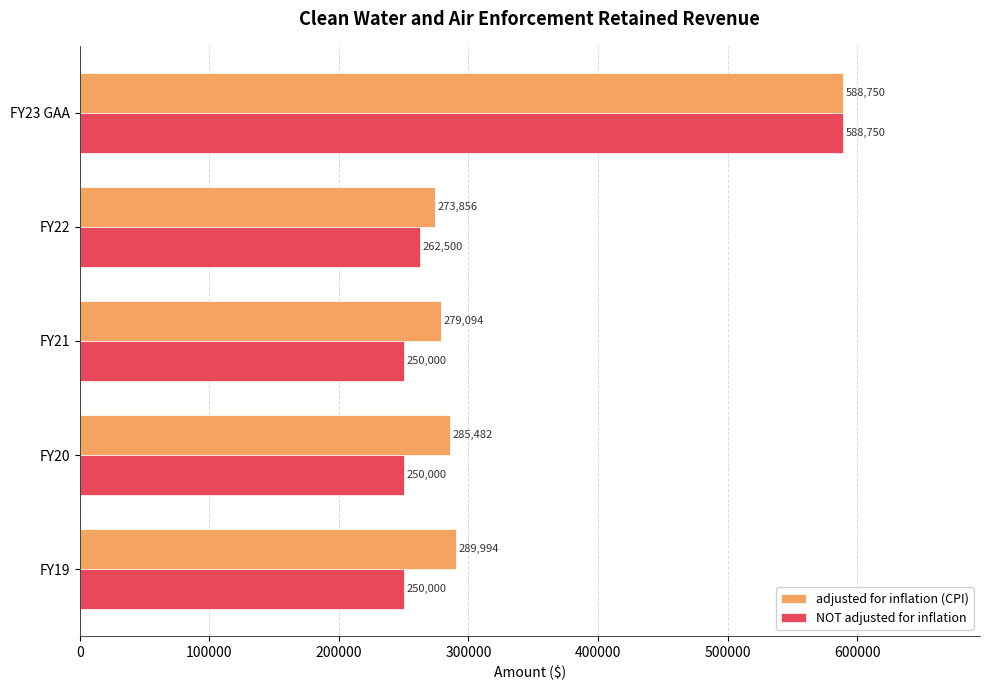

What is the minimum value shown in the chart?

250000